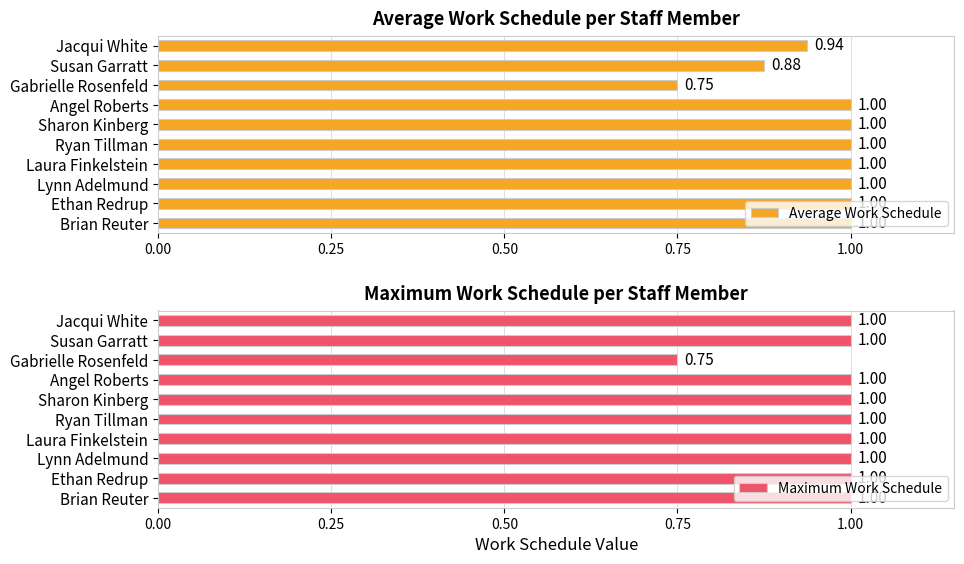

What is the average value of the Average Work Schedule series?

1.0